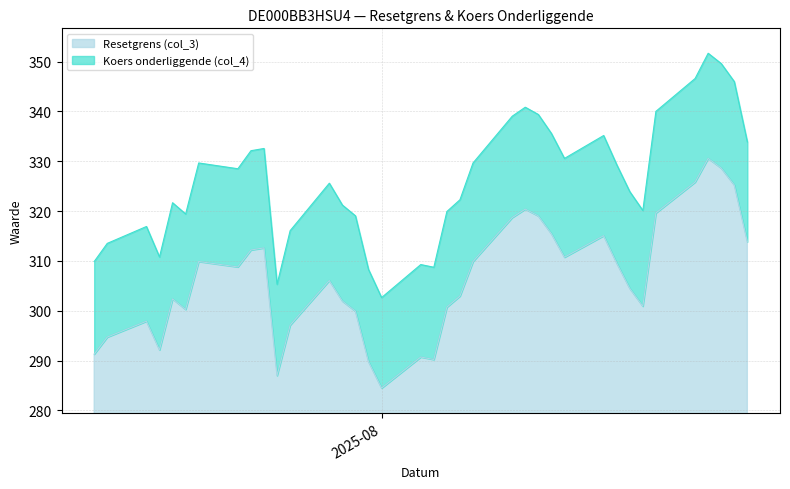

What is the approximate value of Koers onderliggende (col_4) at 2025-08-29?

333.9